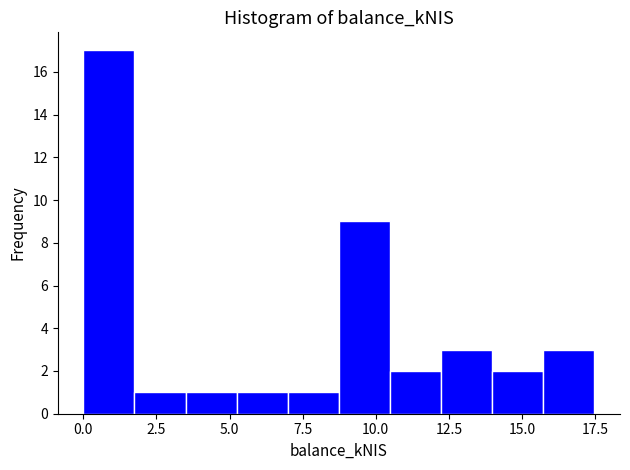

Around what value on the x-axis is the tallest bar? Give the approximate position of its centre, as read against the axis.

1.0